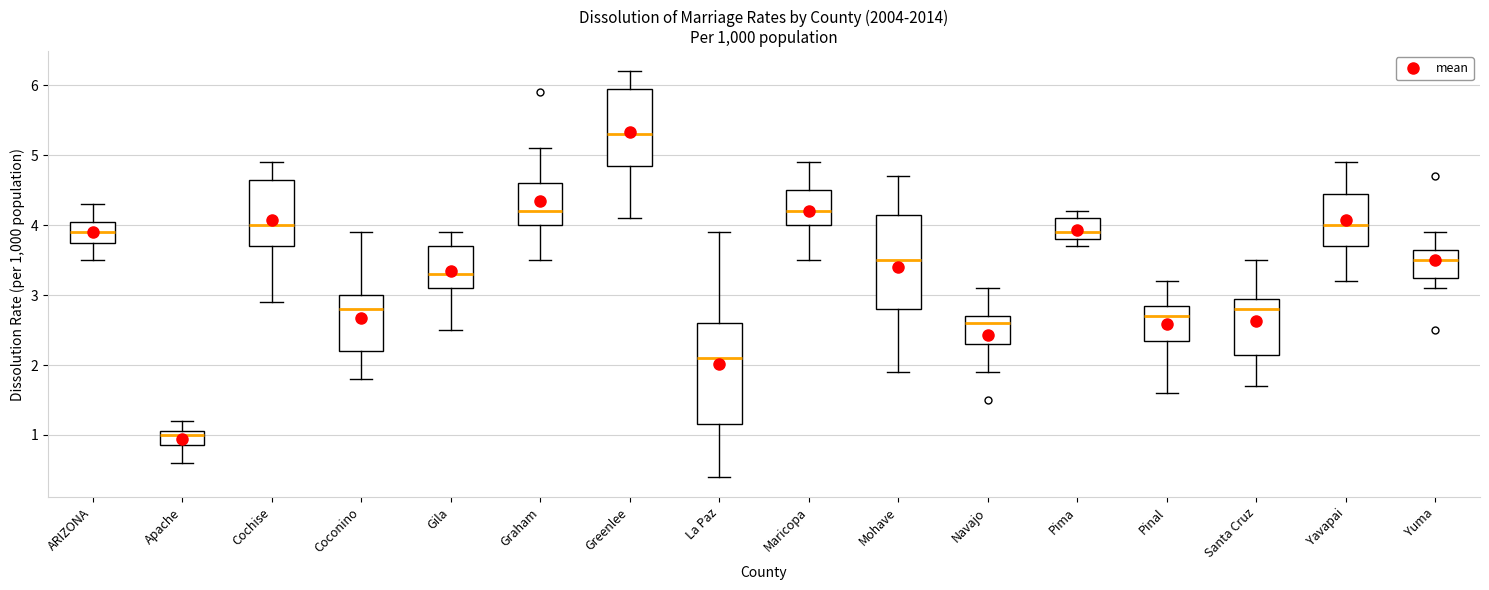

Which box has the lowest median line?

Apache